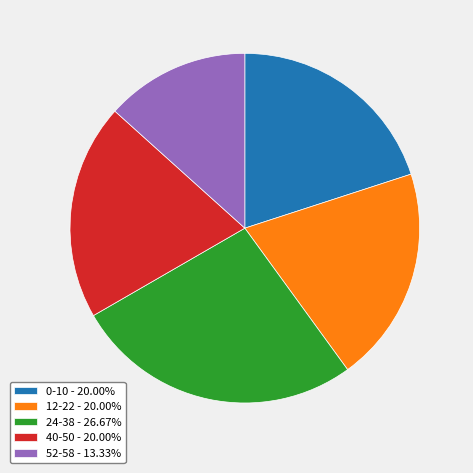

Approximately how many times larger is the value at 24-38 - 26.67% compared to 52-58 - 13.33%?

2.0